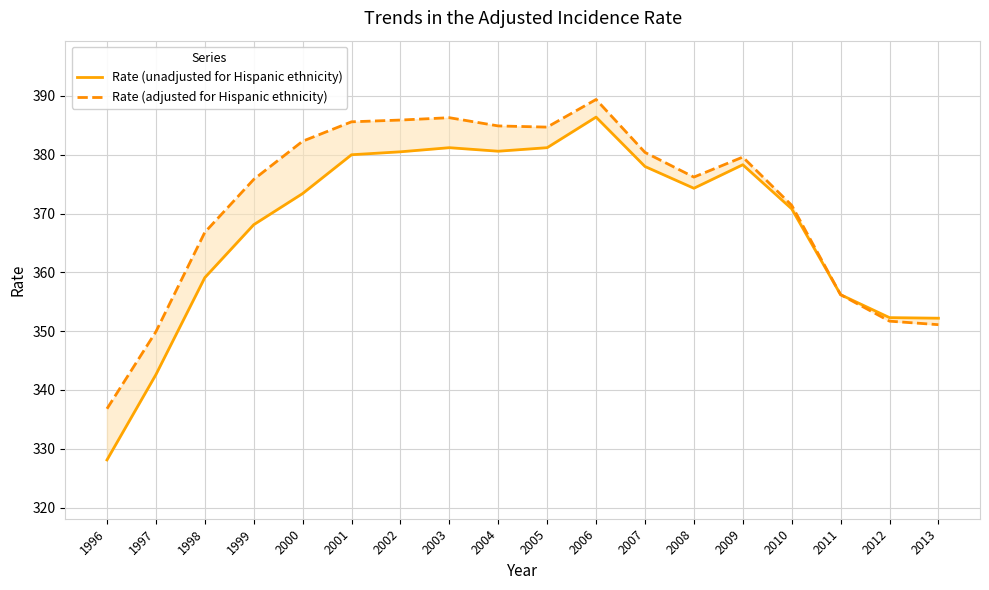

What is the value of the Rate (unadjusted for Hispanic ethnicity) point at the 10th from the left?

381.2